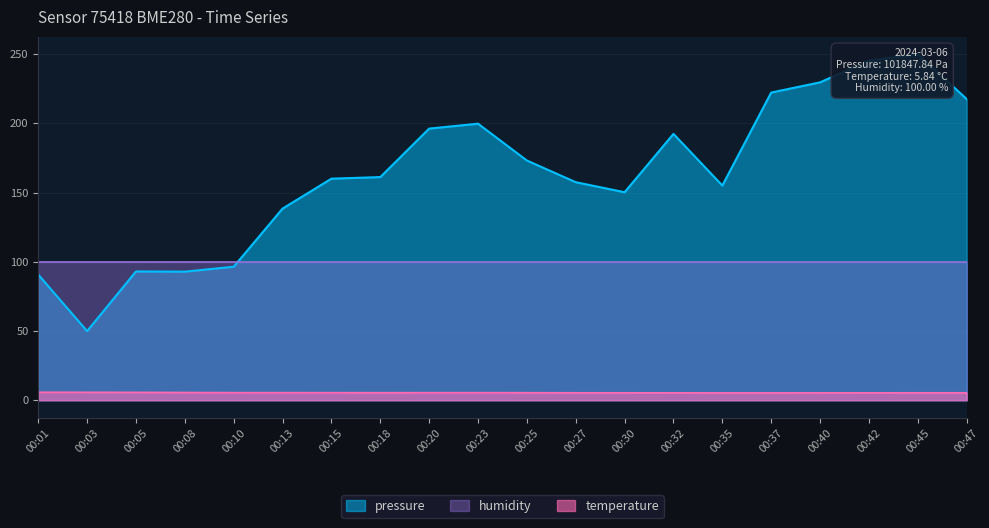

What is the value of the temperature point at the 9th from the left?

5.5